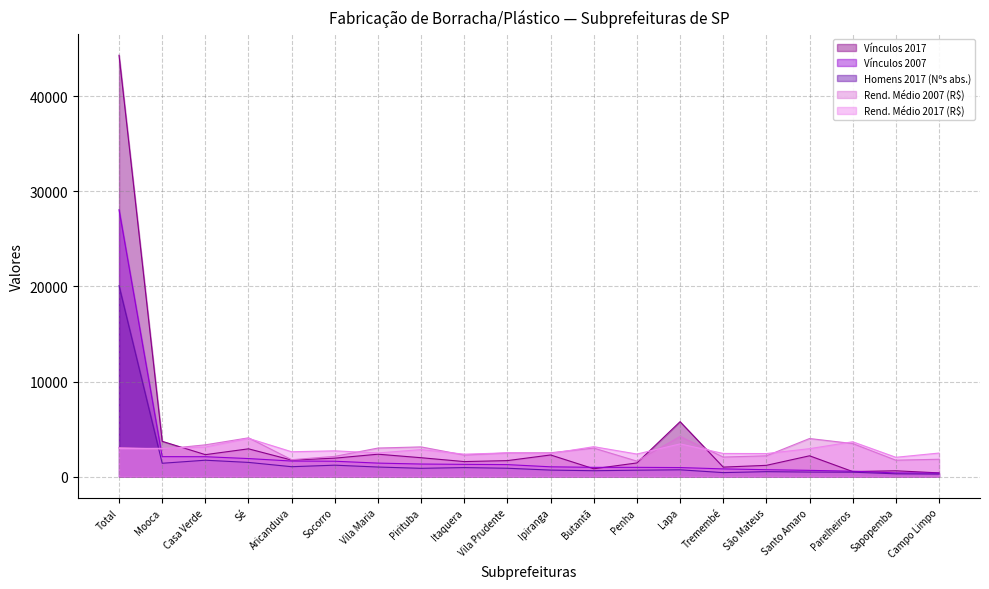

At Socorro, list the series in order from smallest to largest.

Homens 2017 (Nºs abs.), Vínculos 2007, Vínculos 2017, Rend. Médio 2007 (R$), Rend. Médio 2017 (R$)